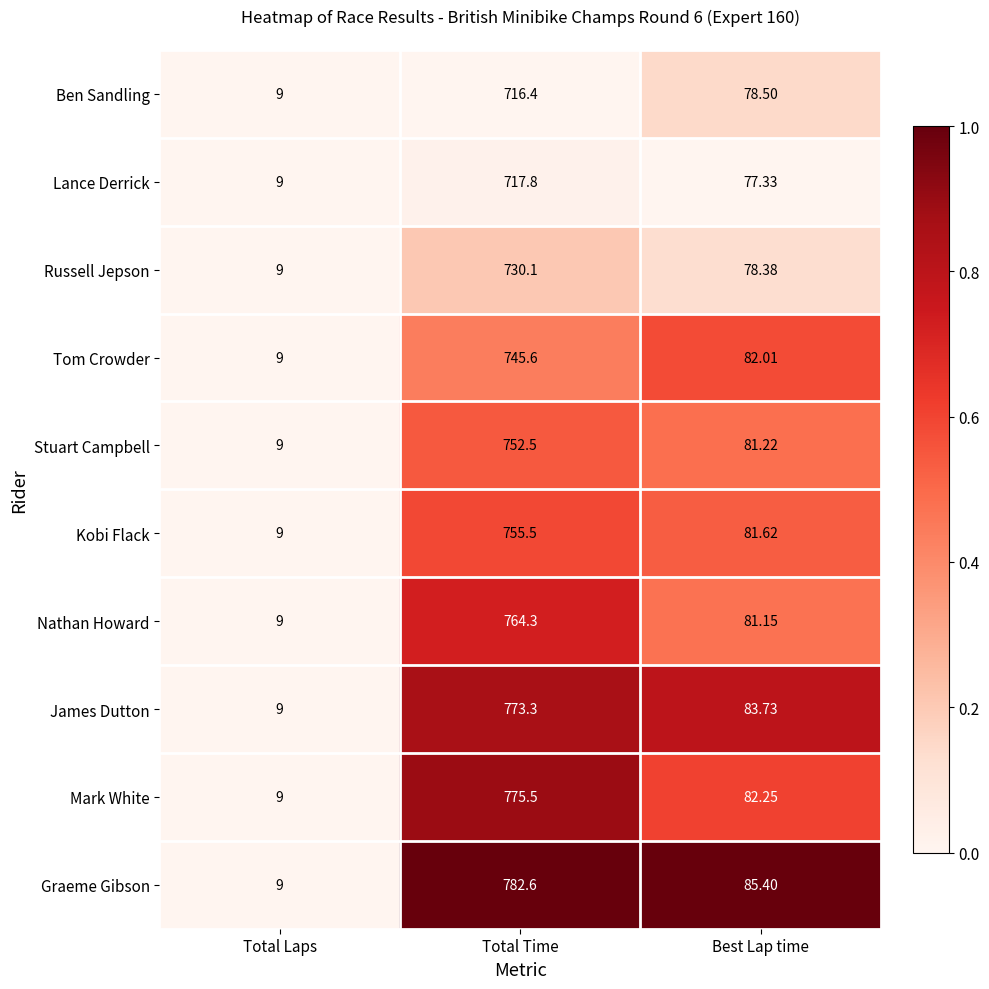

At which category is the sum across all series the highest?

Total Time